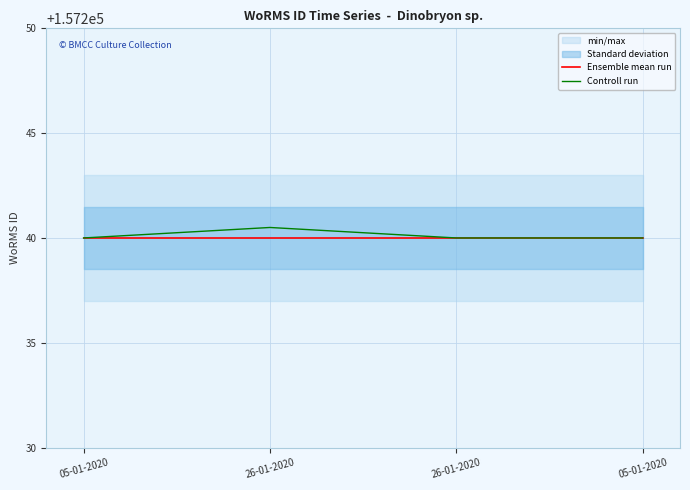

Where is Controll run nearest to the value 157240?

05-01-2020